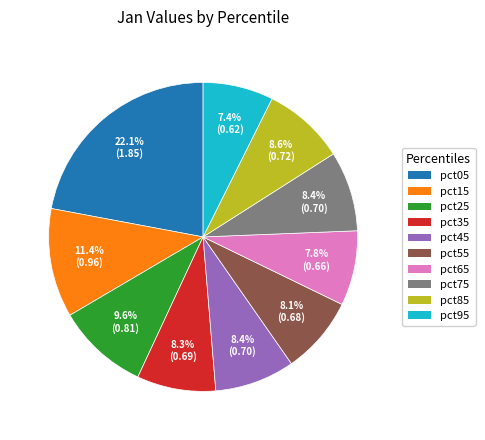

Is there a majority slice in this chart?

No